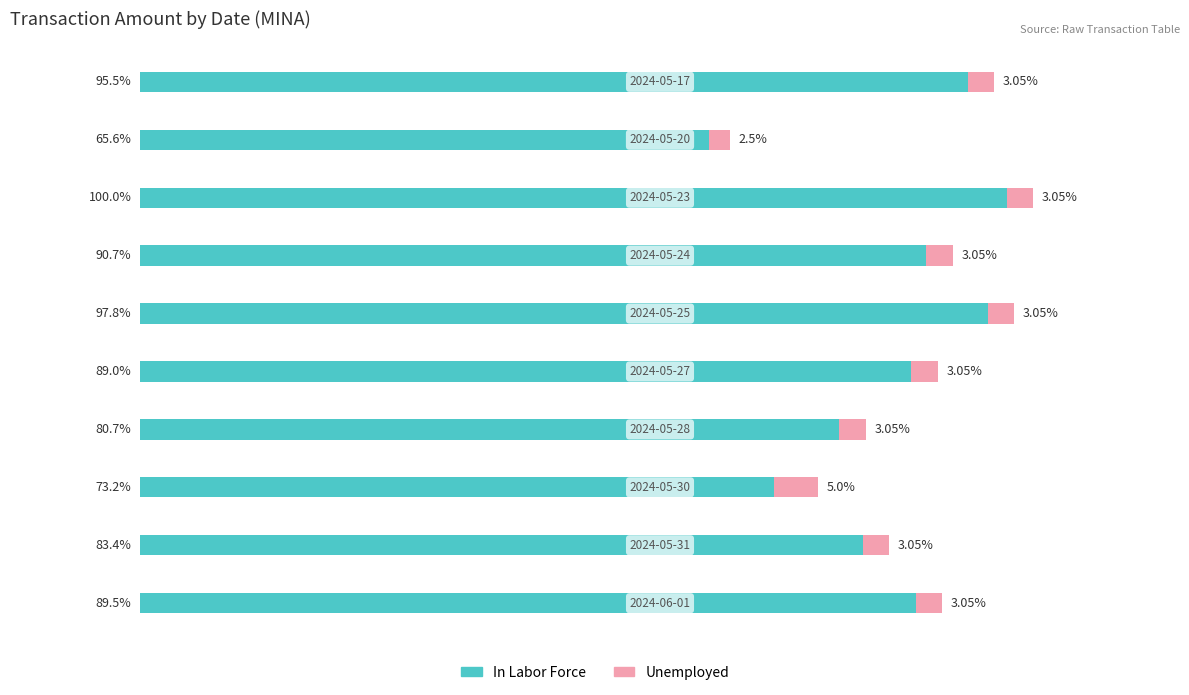

What are all the series names shown in the legend?

In Labor Force, Unemployed